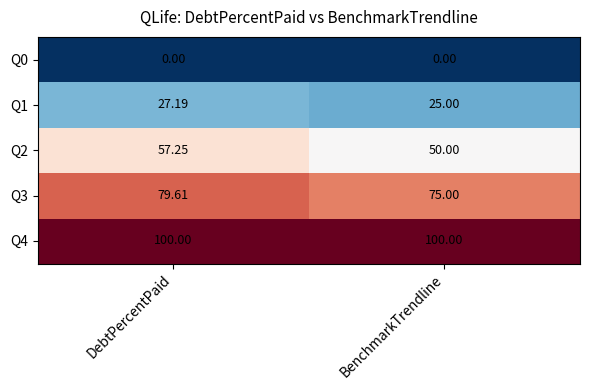

Which series has the largest total across all categories?

Q4